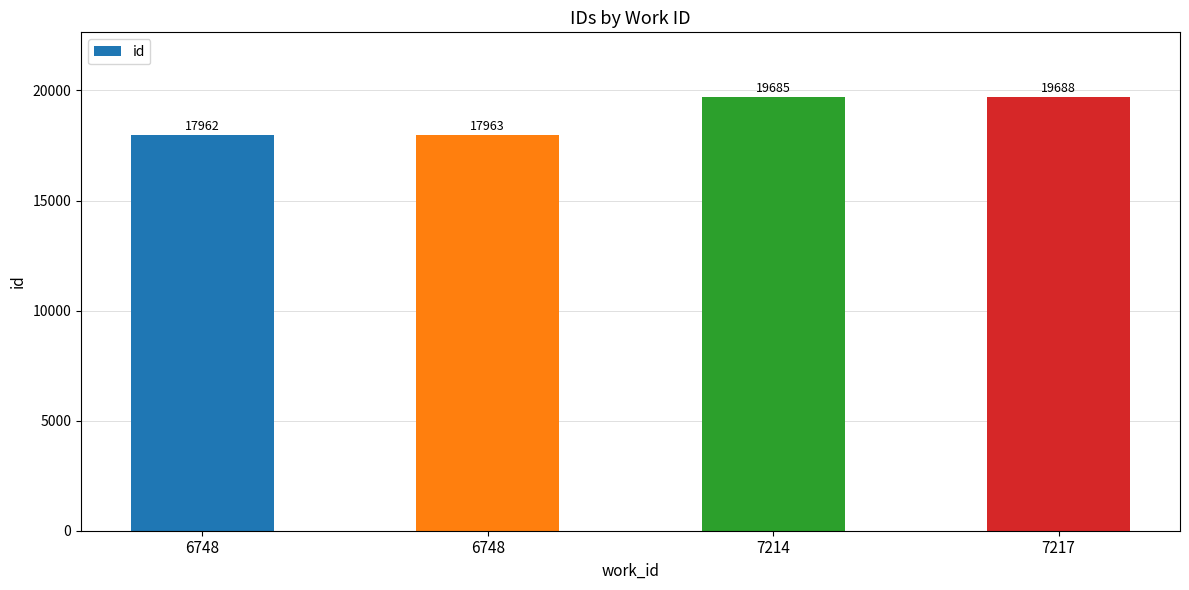

What is the difference between the second highest and second lowest values?

1722